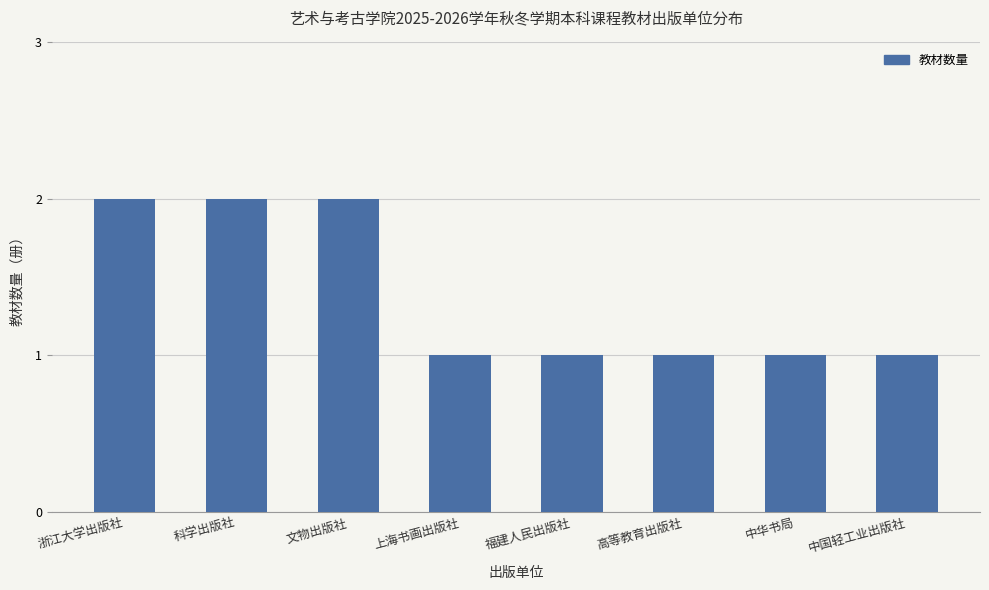

What is the label of the 7th bar from the right?

科学出版社